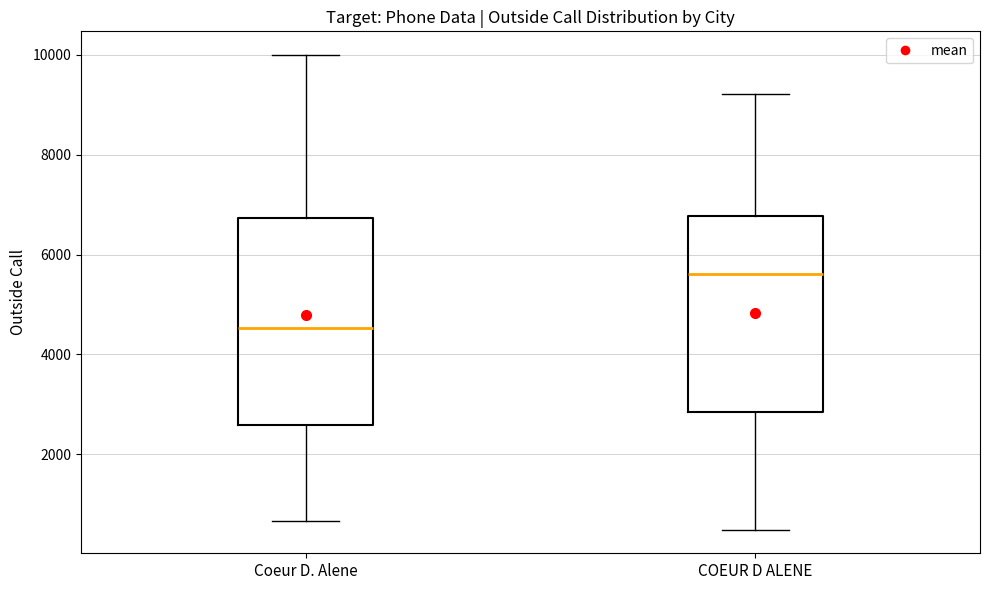

Reading left to right, read every box against the y-axis: the position of its median line, the range the box covers, and the ends of its whiskers. The values are not printed on the chart, so give them approximately, as read against the axis.

Coeur D. Alene: median 4600, box 2600 to 6800, whiskers 600 to 10000
COEUR D ALENE: median 5600, box 2800 to 6800, whiskers 400 to 9200